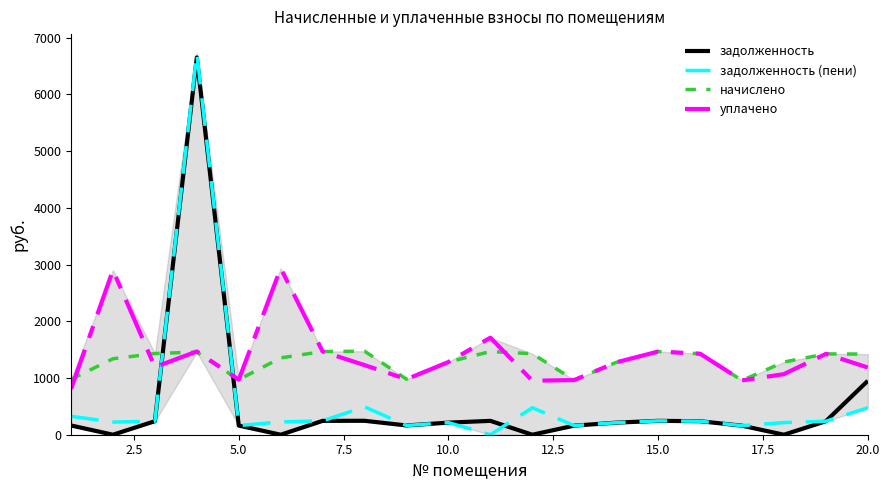

What are all the series names shown in the legend?

задолженность, задолженность (пени), начислено, уплачено